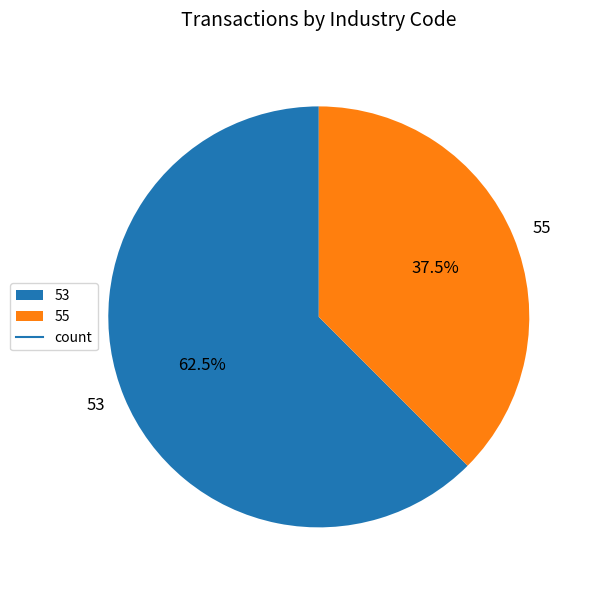

How many segments does this pie chart have?

2